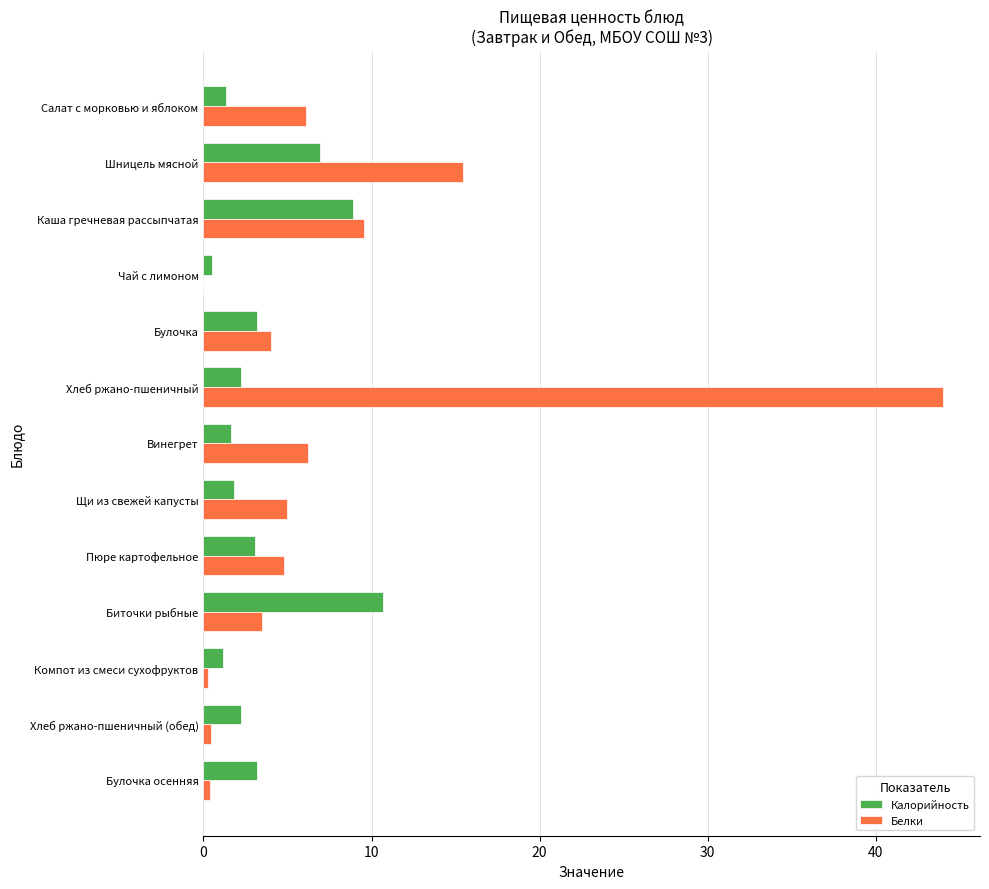

The Белки series shows 6.2 at Винегрет. True or false?

True